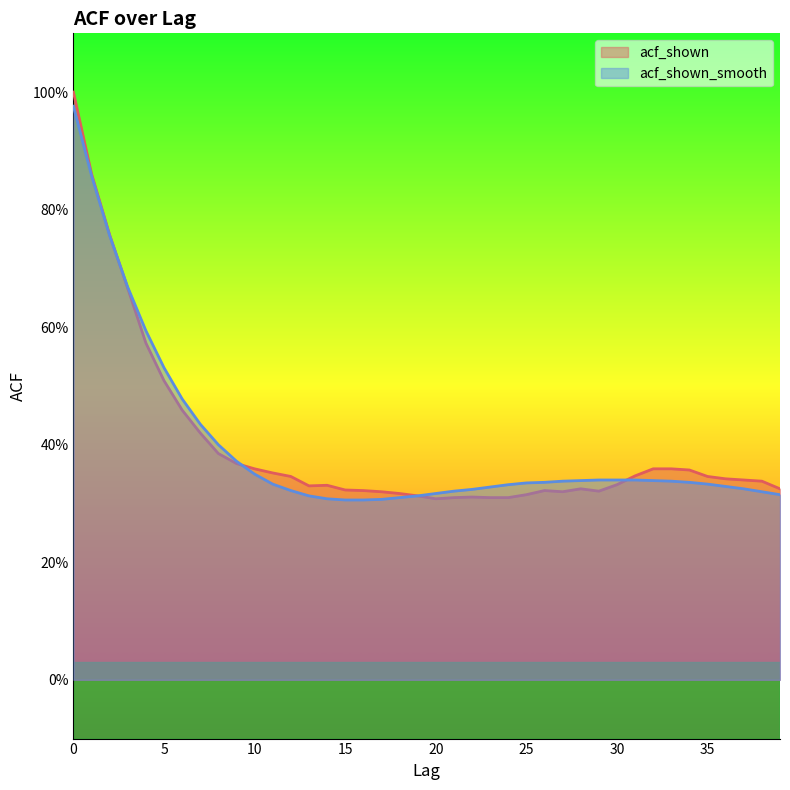

What is the minimum value for acf_shown?

0.3